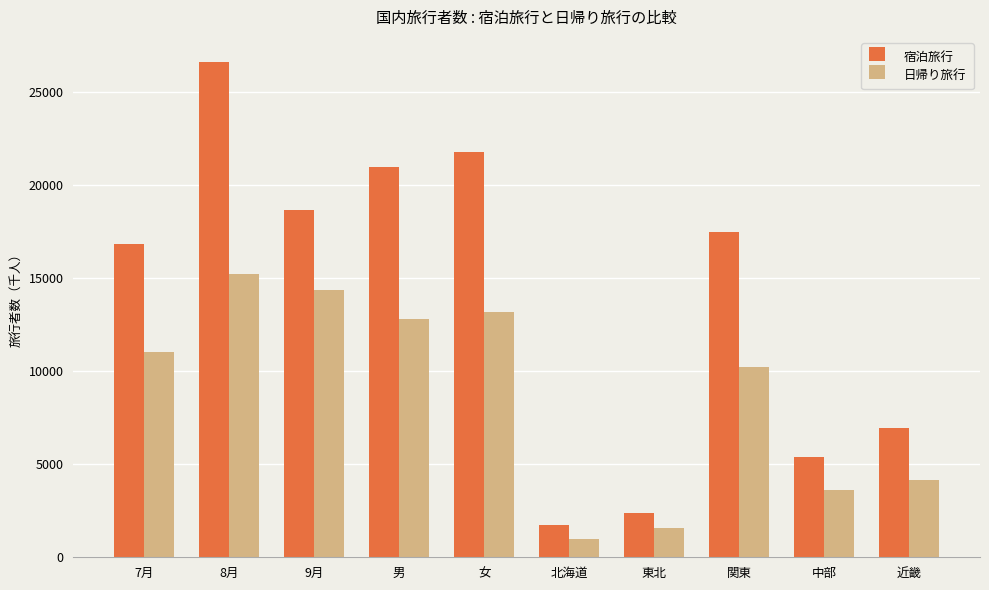

Which category has the lowest value across all series?

北海道